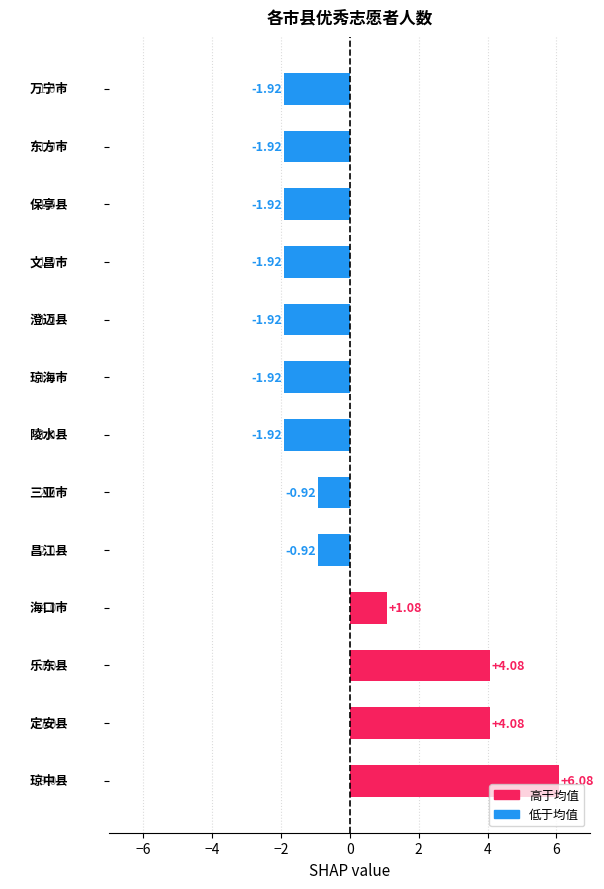

What is the difference between the second highest and second lowest values?

6.0